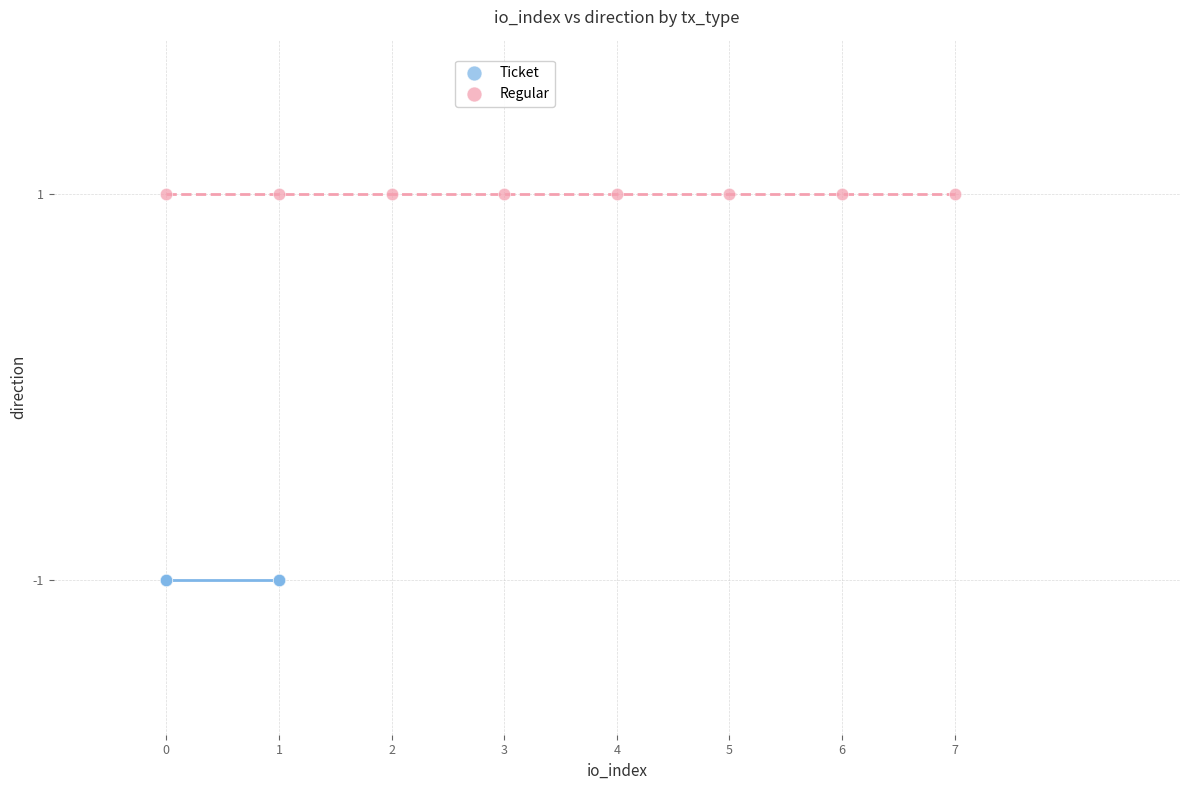

Which series contains the highest Y value?

Regular